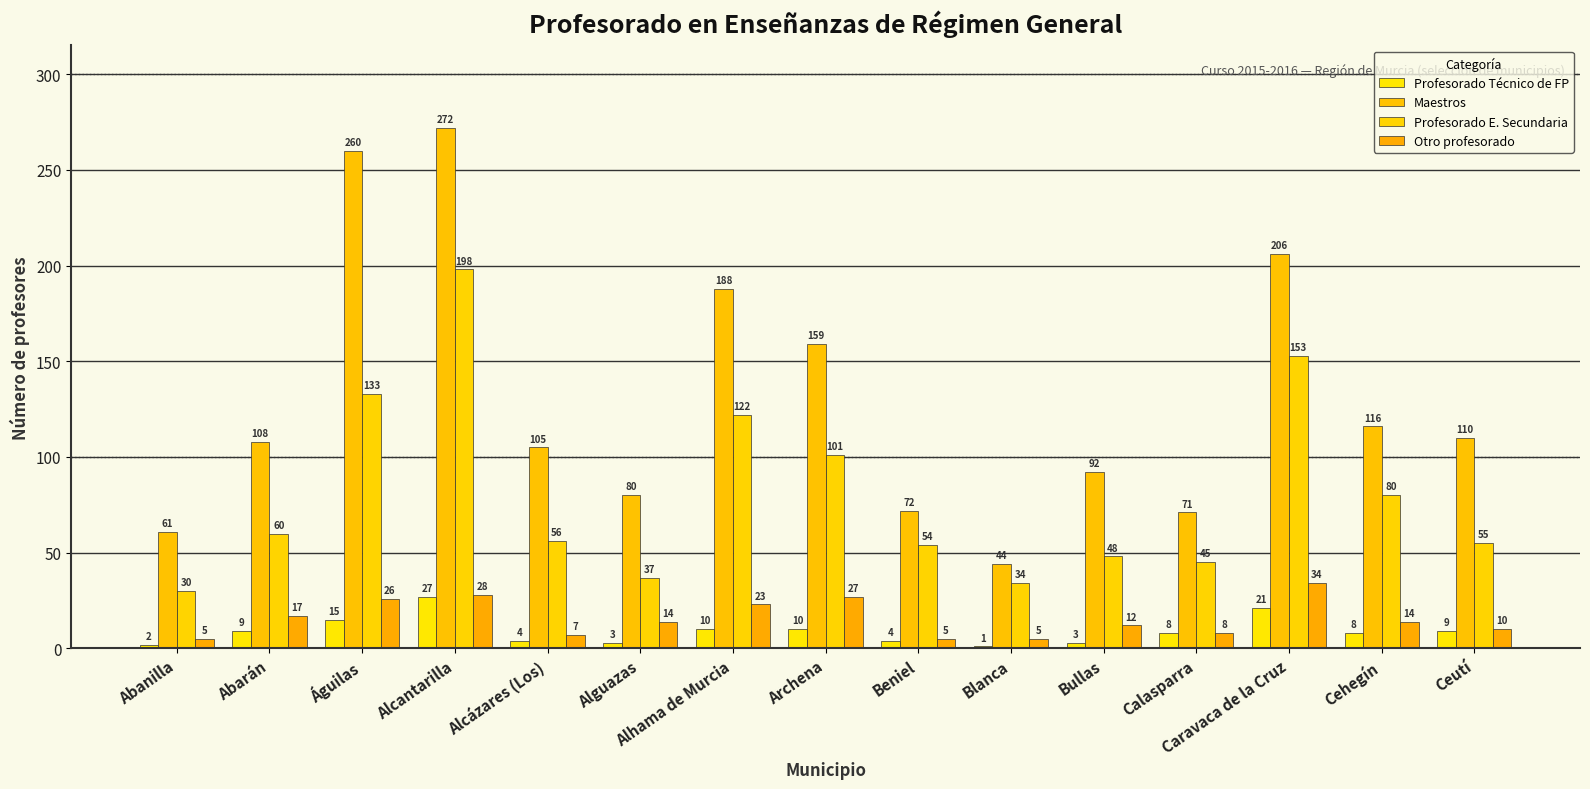

Count the number of data series in this chart.

4